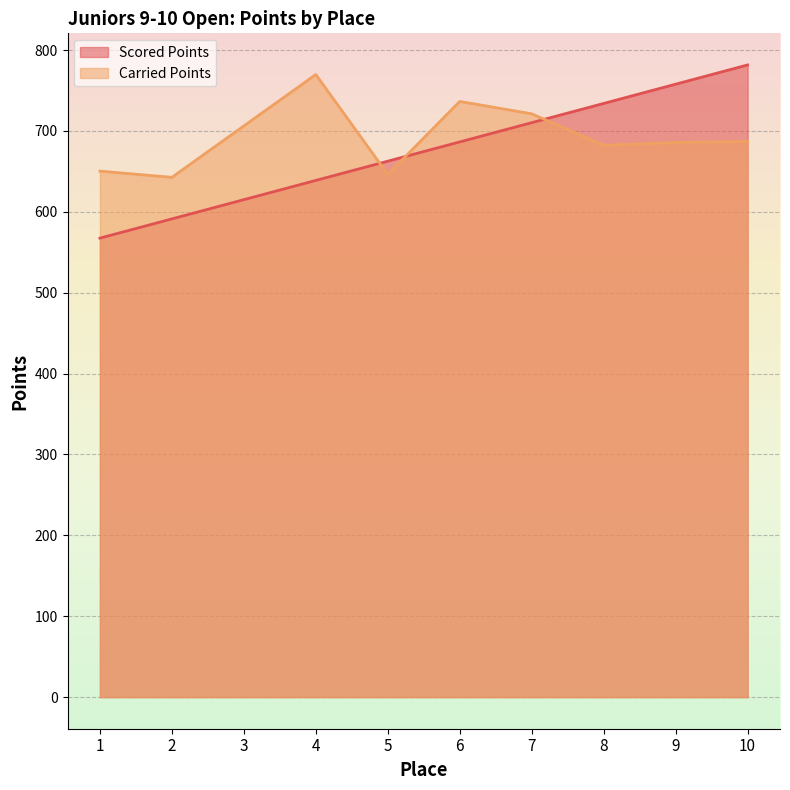

Reading left to right, what are all the values shown in this chart?

Scored Points: 1=567.5	2=591.3	3=615.1	4=638.9	5=662.6	6=686.4	7=710.2	8=734.0	9=757.8	10=781.6
Carried Points: 1=650.4	2=642.7	3=706.2	4=769.8	5=646.3	6=736.5	7=721.2	8=682.3	9=685.8	10=687.1